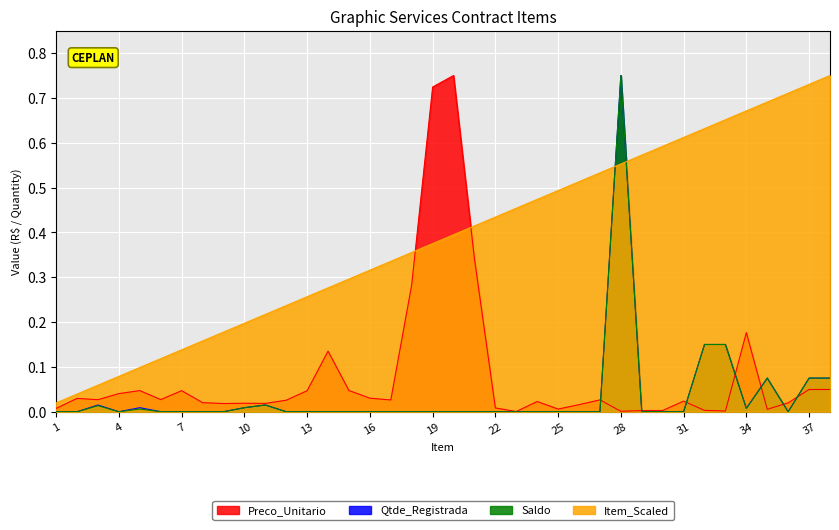

True or false: Item_Scaled and Qtde_Registrada cross at least once.

True